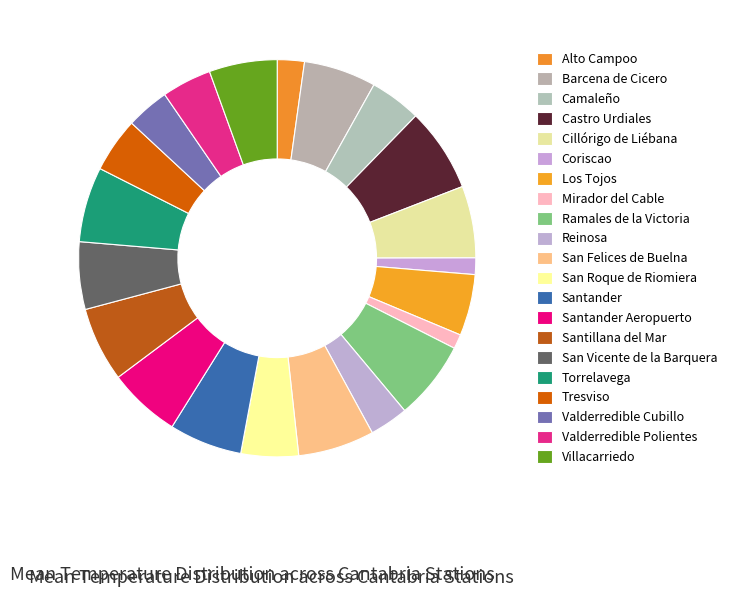

Is it true that Torrelavega is 18% of the pie?

False